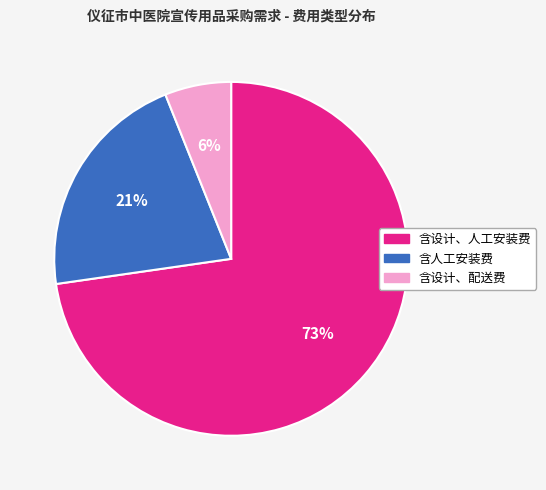

Rank the categories by value from lowest to highest.

含设计、配送费, 含人工安装费, 含设计、人工安装费